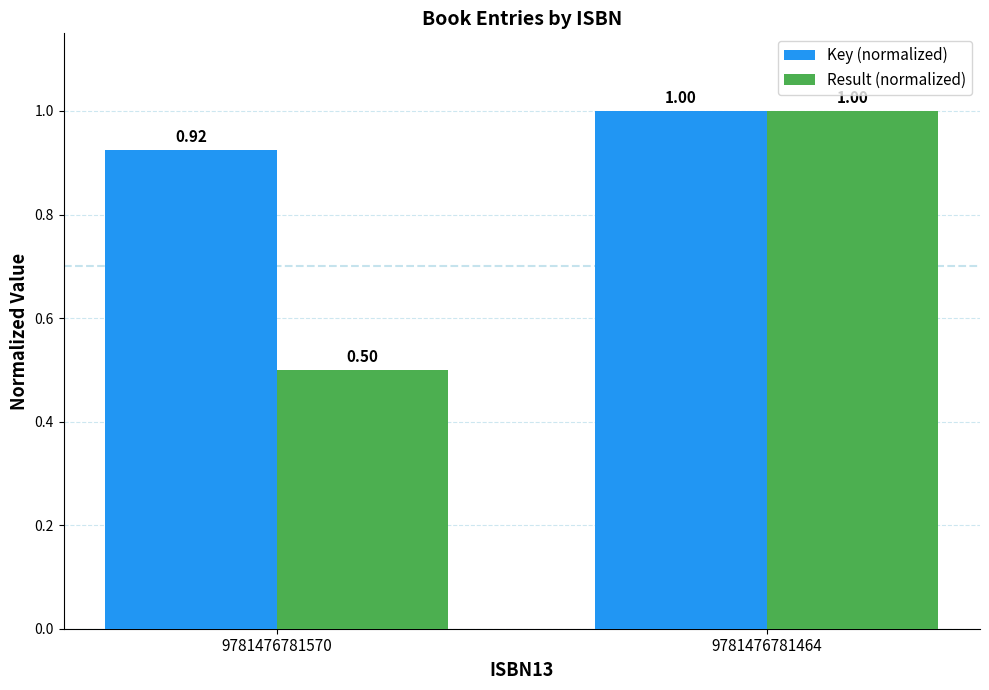

What is the difference between the maximum and minimum values in the Result (normalized) series?

0.5